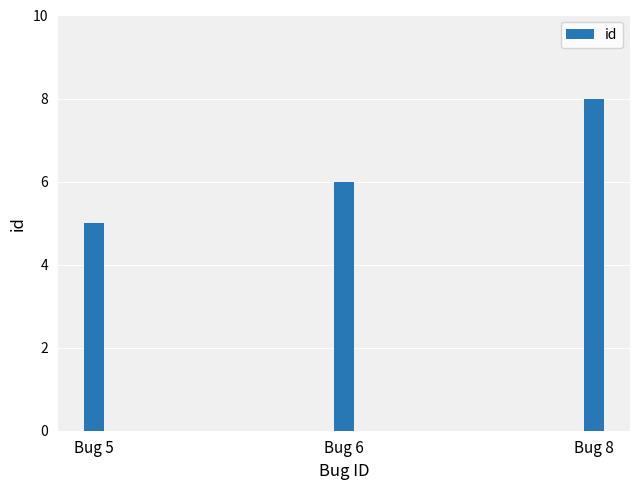

Where is the data nearest to the value 6?

Bug 6